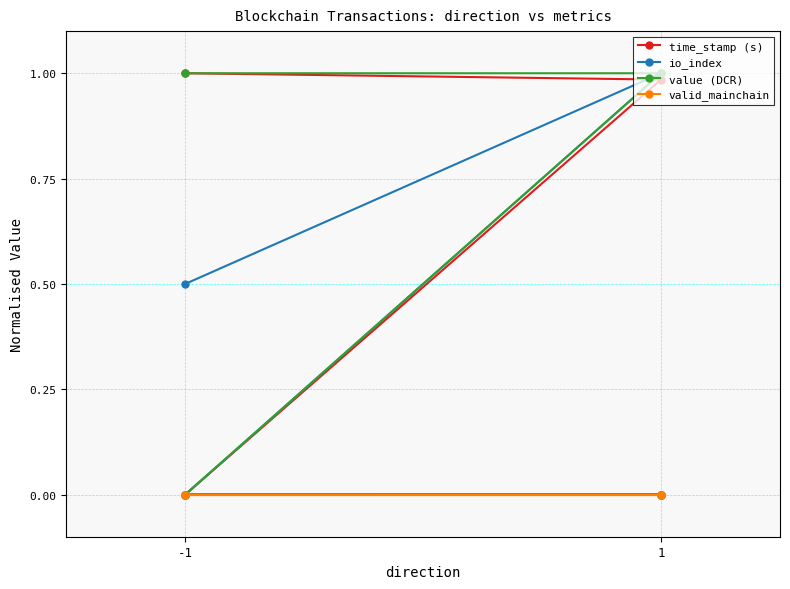

Is this an area chart (filled region under the line)?

No